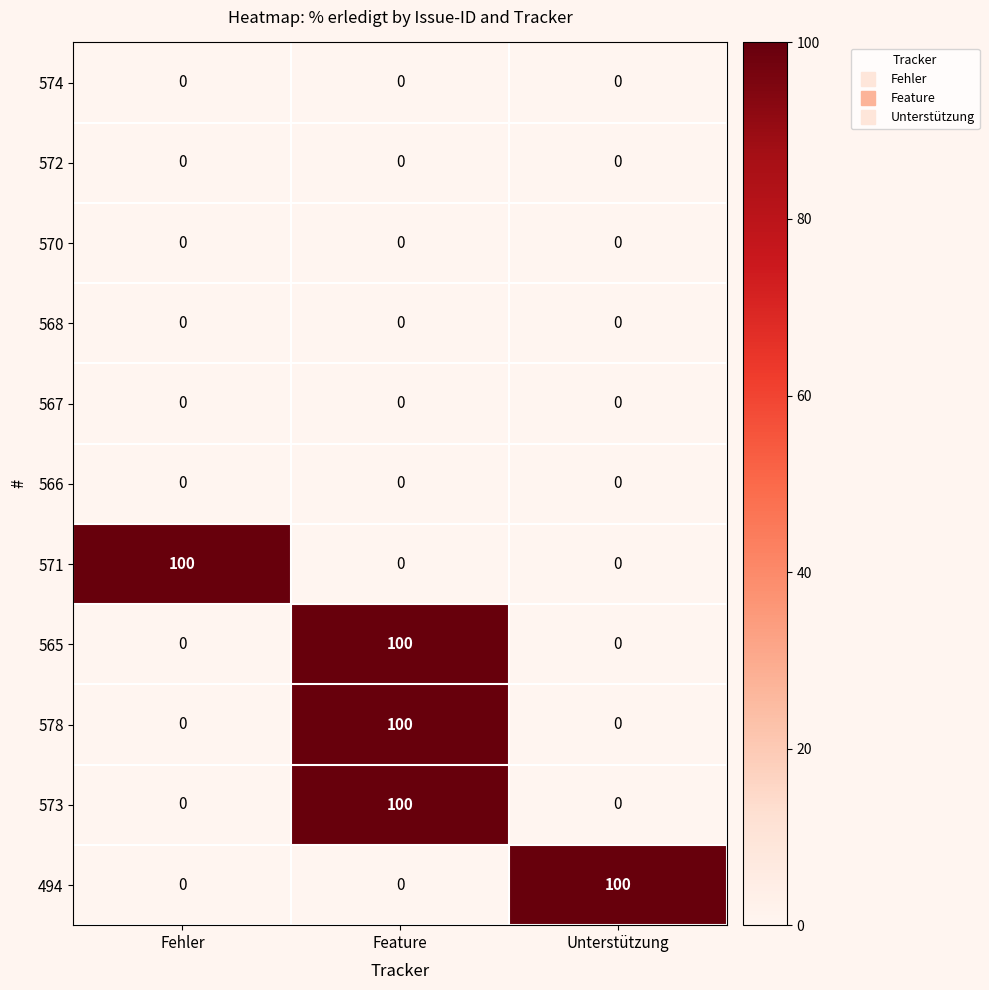

At how many categories does at least one series exceed 58?

3